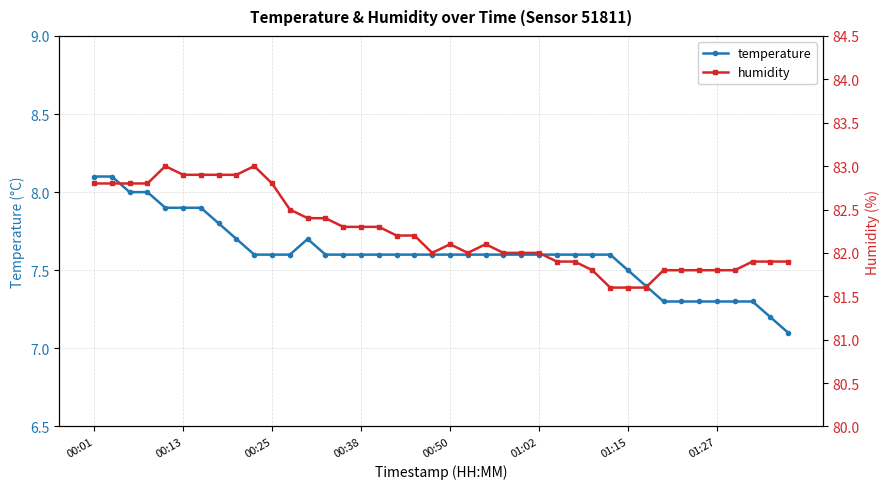

At 12, list the series in order from smallest to largest.

temperature, humidity